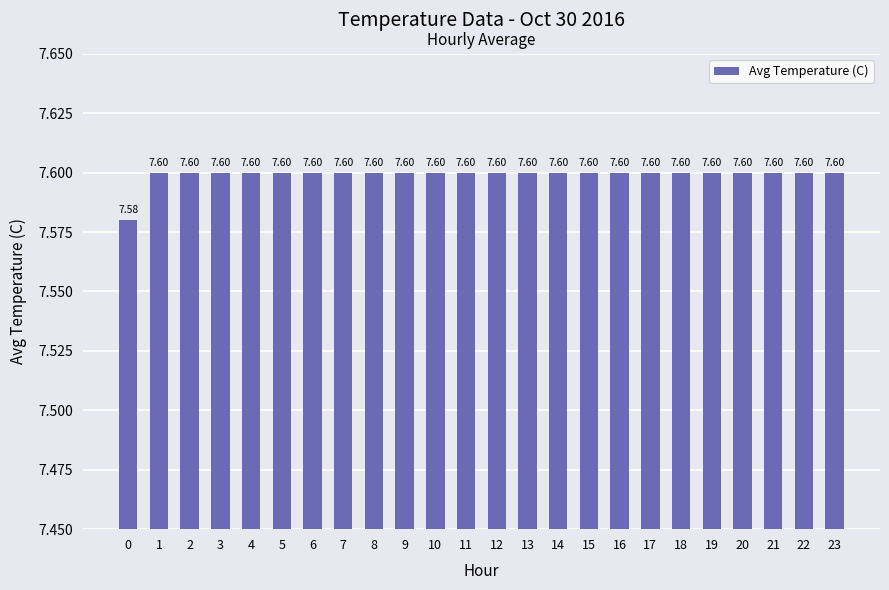

How many bars are there in total?

24